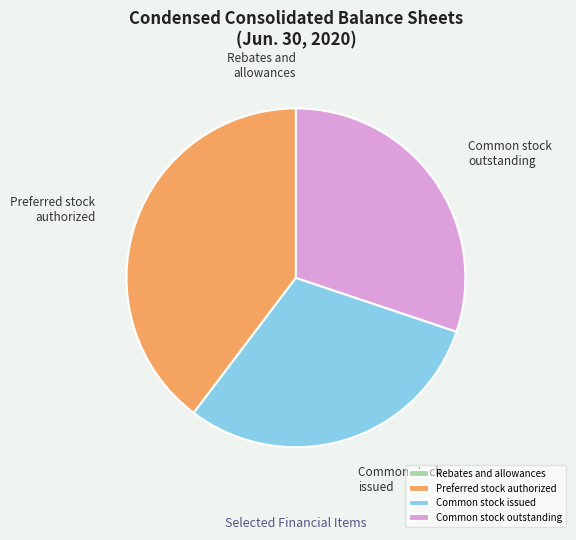

Do Common stock outstanding and Common stock issued together represent more than half of the pie?

Yes